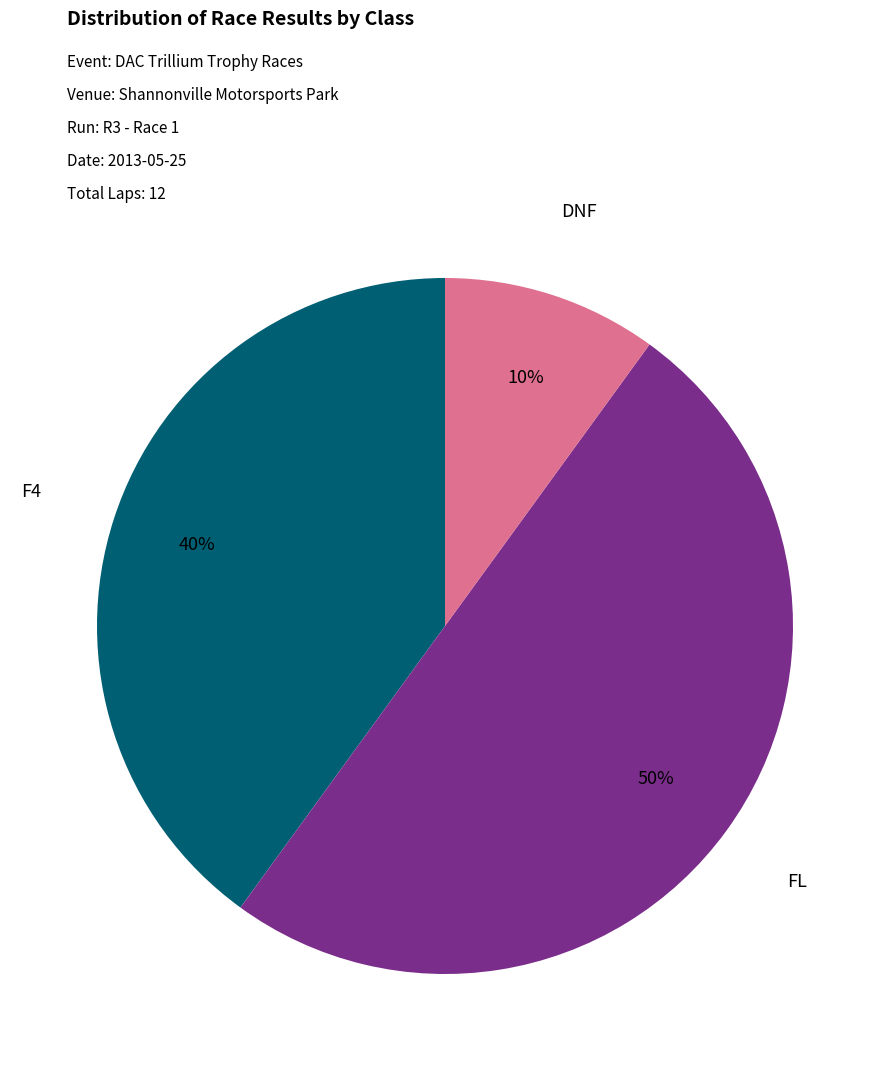

To the nearest percent, what is the difference between the FL and DNF slice percentages?

40%